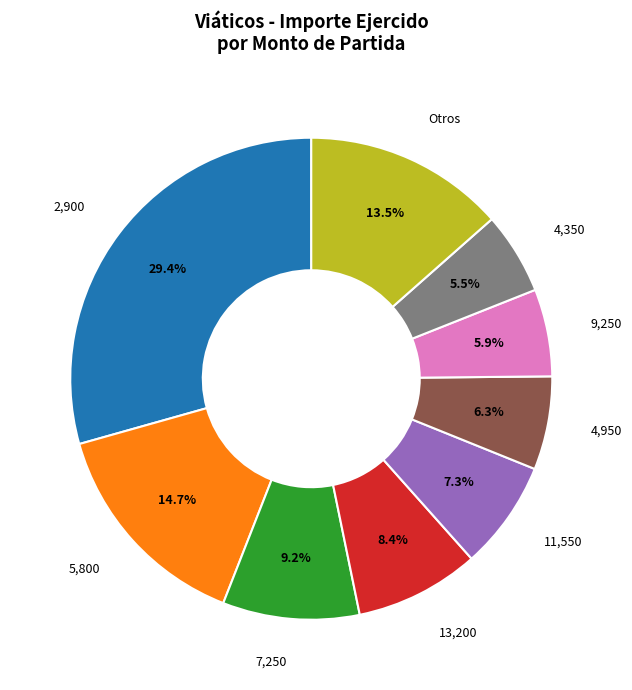

What is the largest slice in the pie chart?

2,900